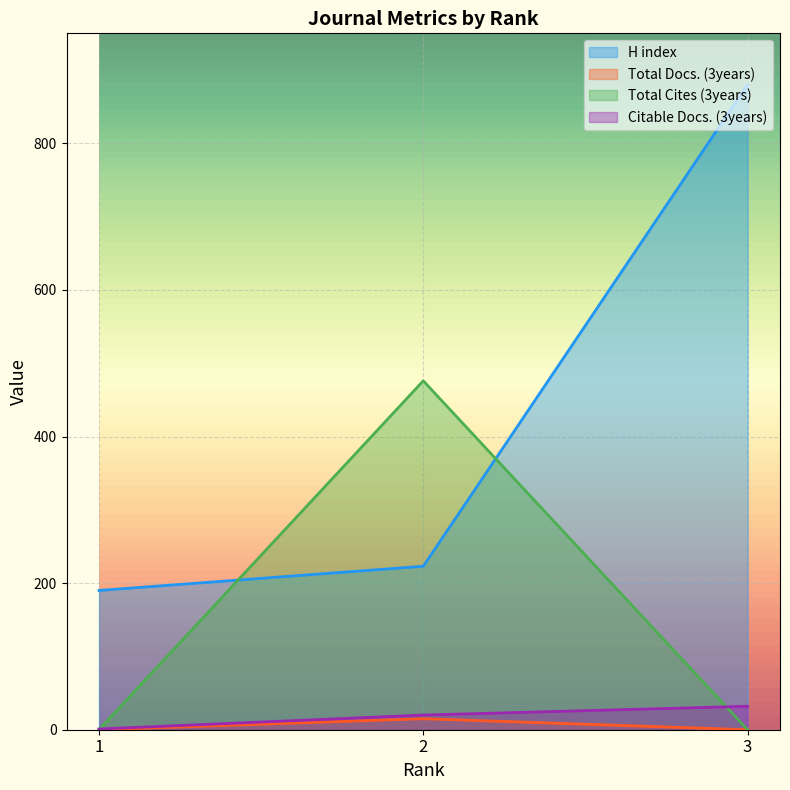

Between 2 and 3, which is larger?

3